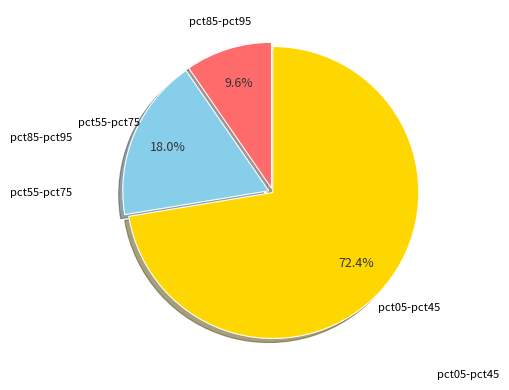

Is there a majority slice in this chart?

Yes